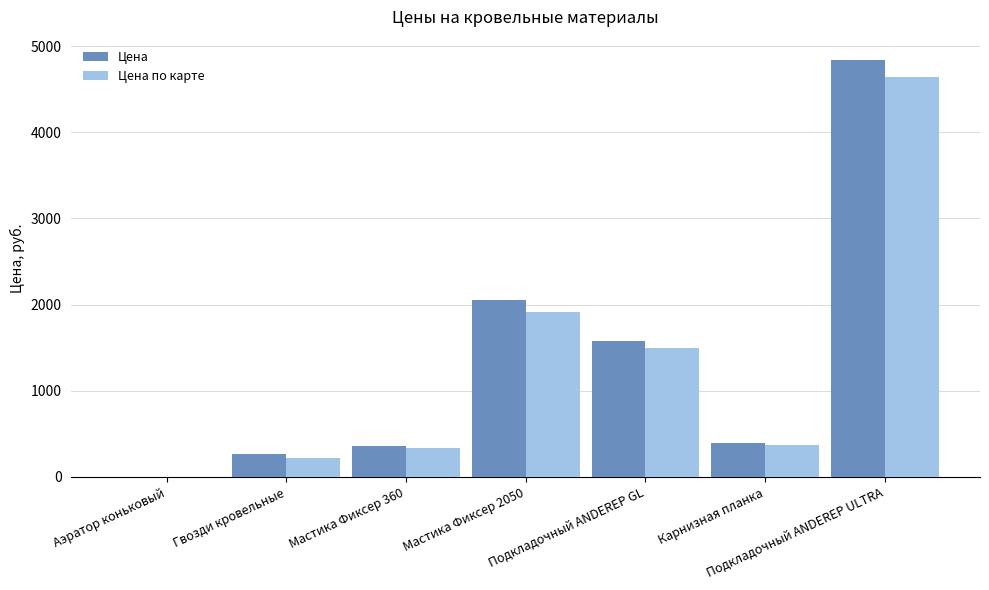

What is the sum of all Цена values?

9487